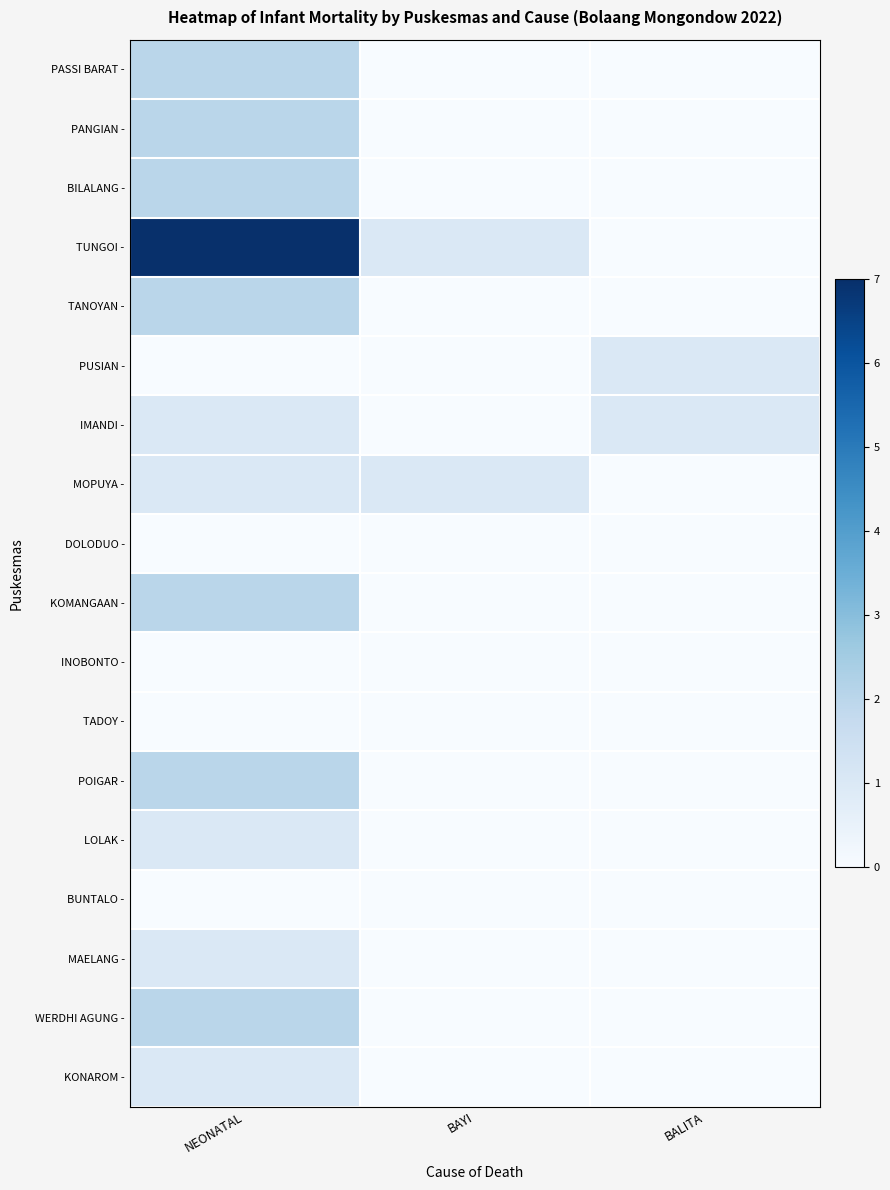

Which series has the largest range (max minus min)?

TUNGOI -